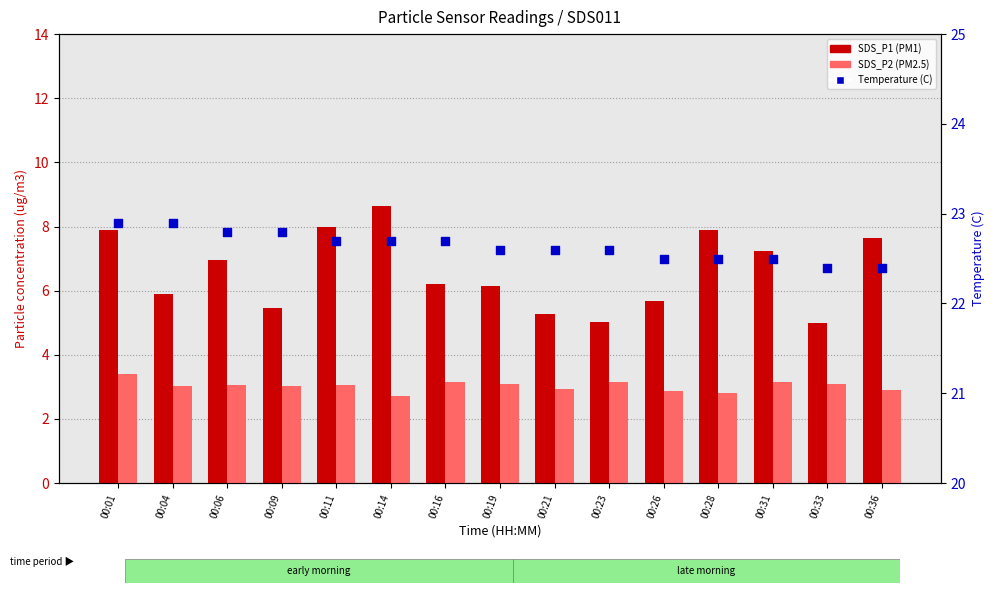

Which series has the widest spread of Y values?

SDS_P1 (PM1)